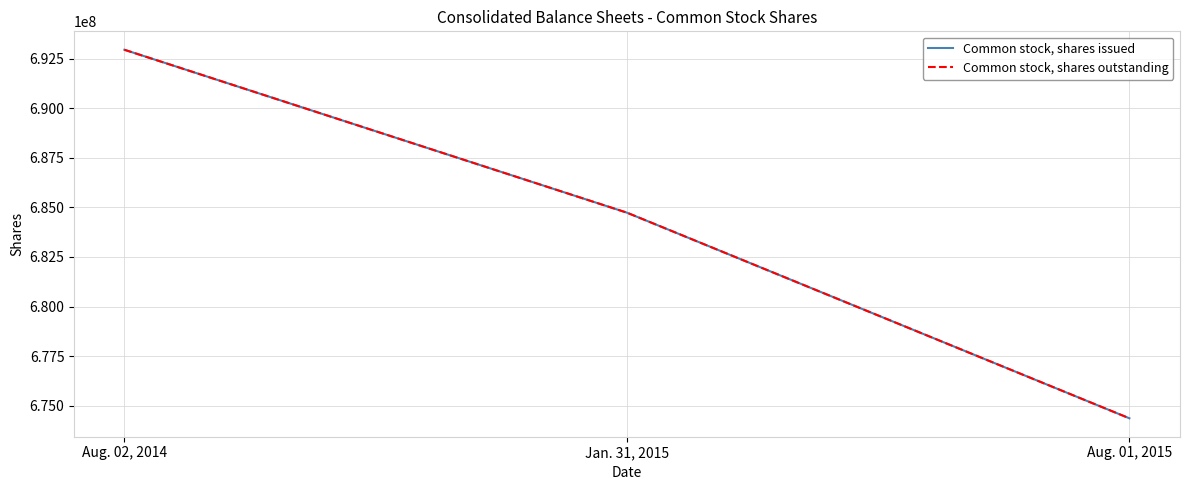

Does the chart have visible grid lines?

Yes